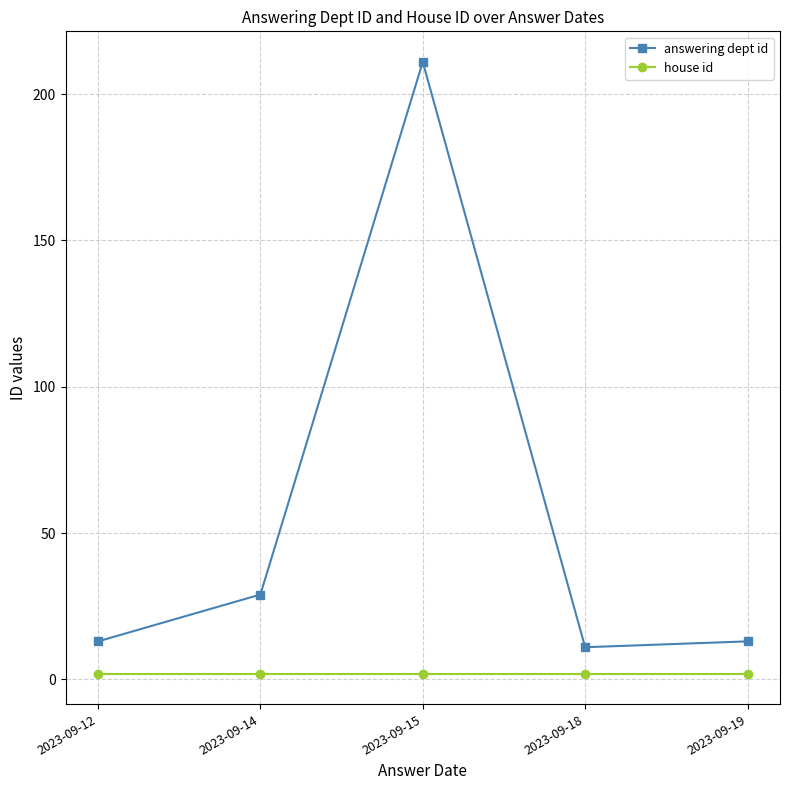

Which category has the highest value across all series?

2023-09-15